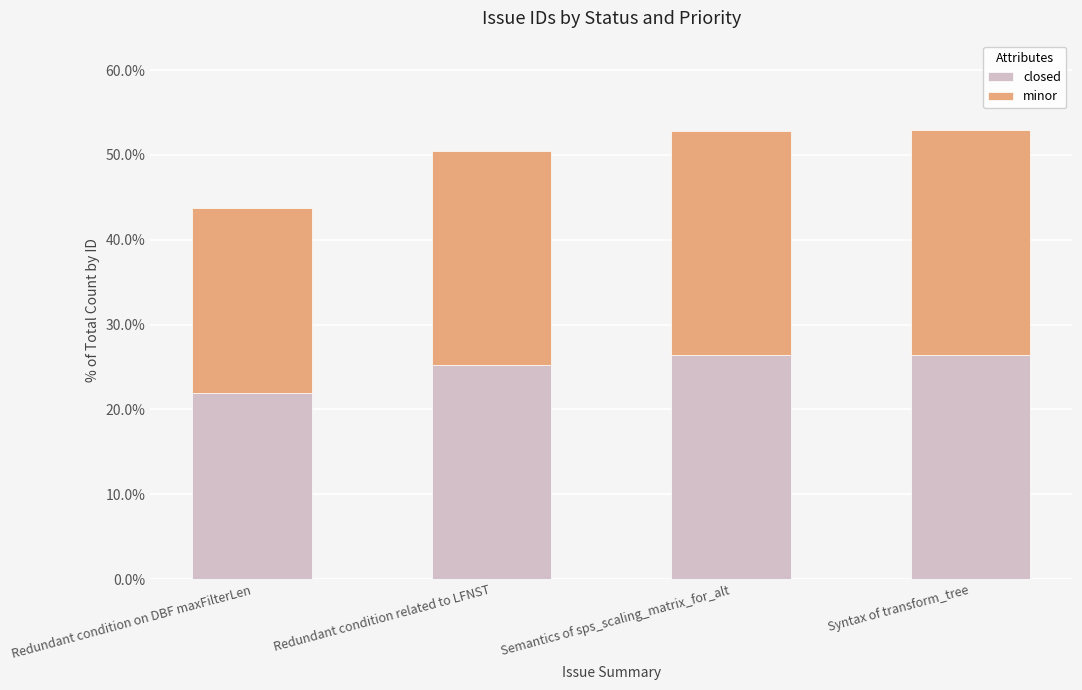

What is the difference between the maximum and second lowest values in the closed series?

1.2